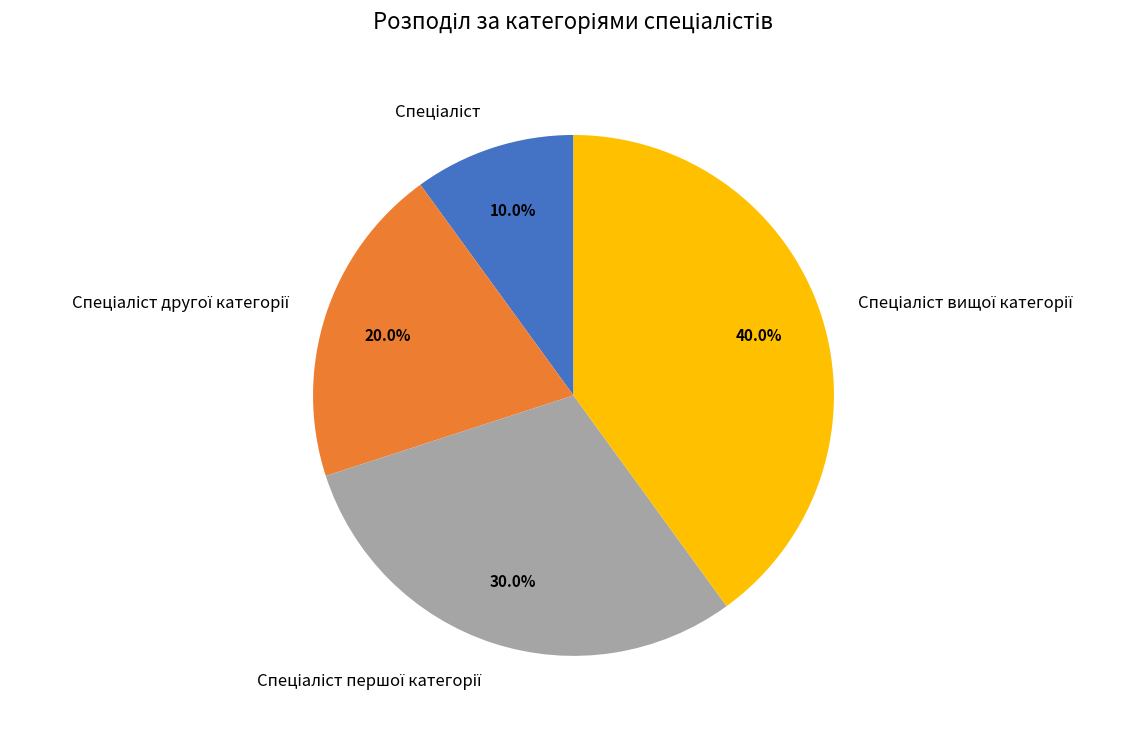

Is there any slice that represents more than half of the pie?

No